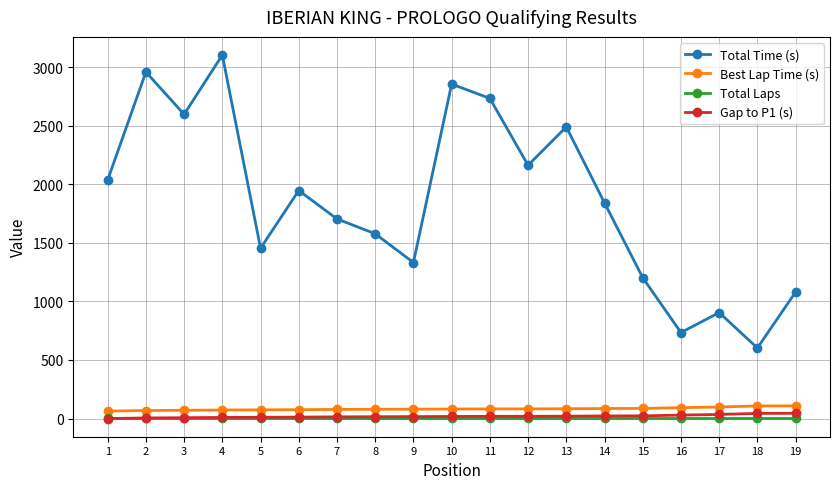

Which series has the largest range (max minus min)?

Total Time (s)